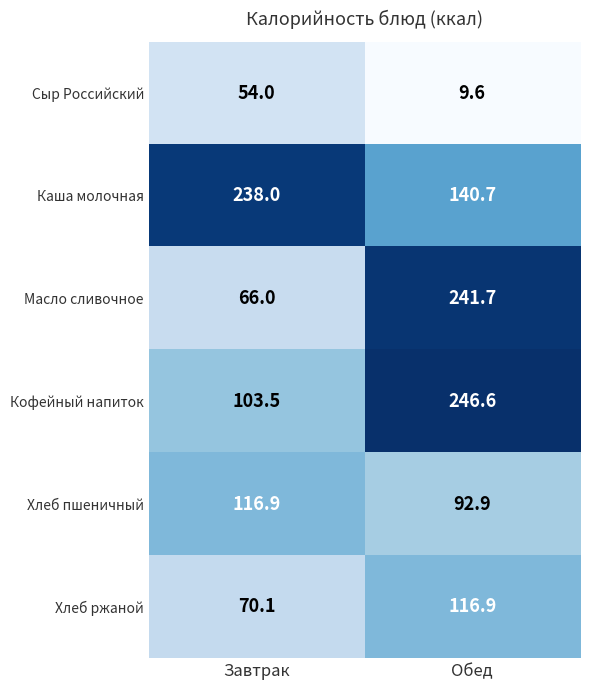

Reading right to left, list all the values displayed in this chart.

Сыр Российский: Обед=9.6	Завтрак=54.0
Каша молочная: Обед=140.7	Завтрак=238.0
Масло сливочное: Обед=241.7	Завтрак=66.0
Кофейный напиток: Обед=246.6	Завтрак=103.5
Хлеб пшеничный: Обед=92.9	Завтрак=116.9
Хлеб ржаной: Обед=116.9	Завтрак=70.1